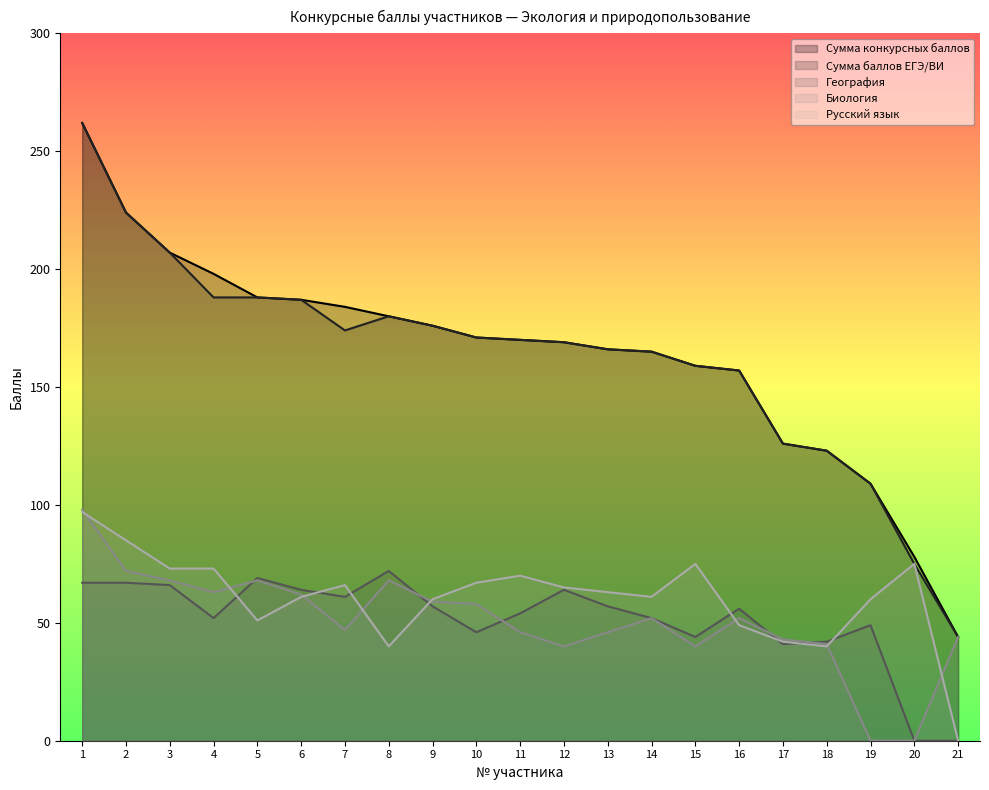

At which label does Русский язык reach its minimum?

21